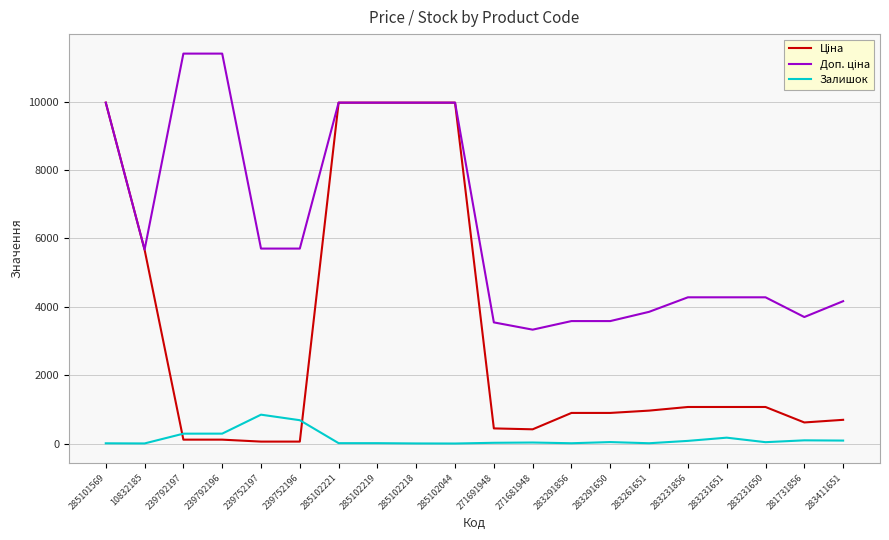

Is it true that Залишок equals 845.0 at 239752197?

True